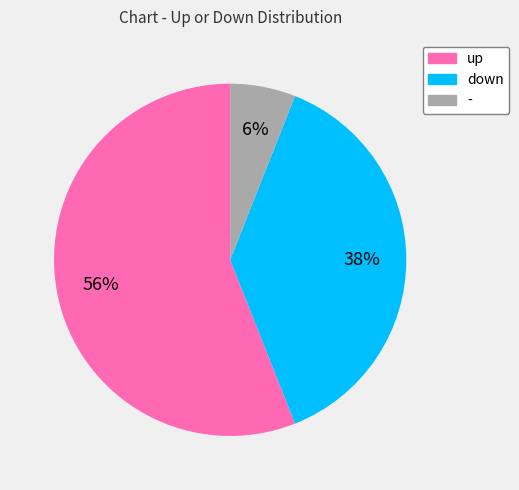

Do - and up together represent more than half of the pie?

Yes